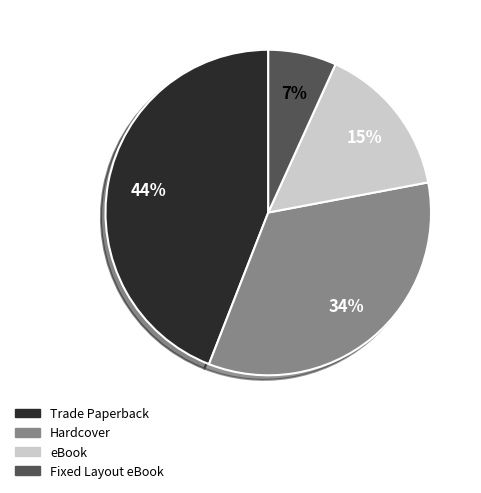

How many slices are in this pie chart?

4